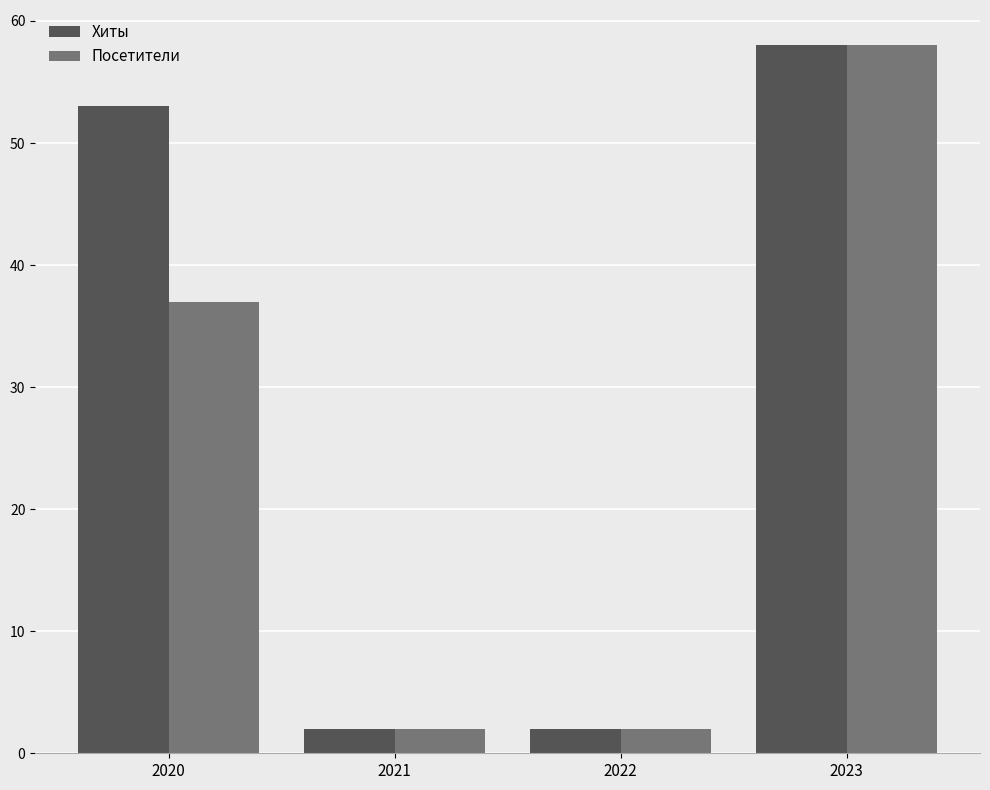

Reading left to right, what are all the values shown in this chart?

Хиты: 2020=53	2021=2	2022=2	2023=58
Посетители: 2020=37	2021=2	2022=2	2023=58